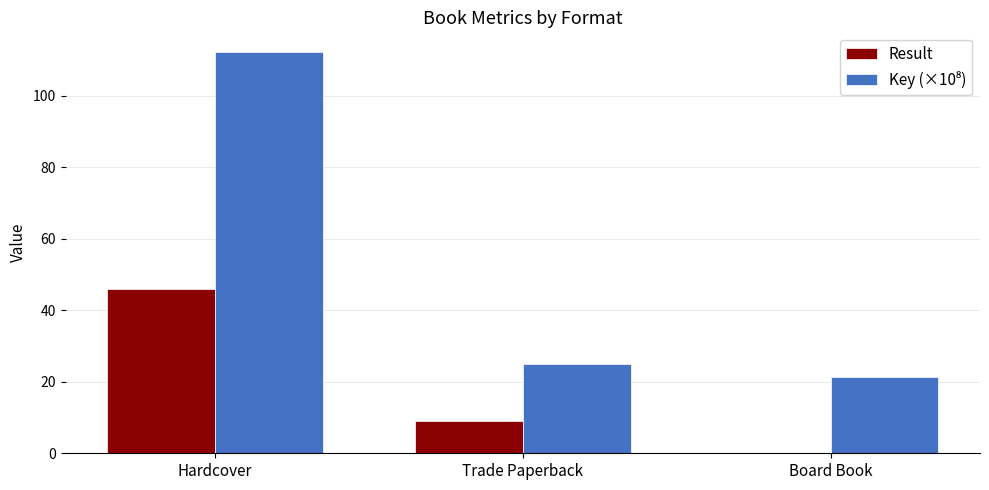

At which label does Result reach its peak?

Hardcover